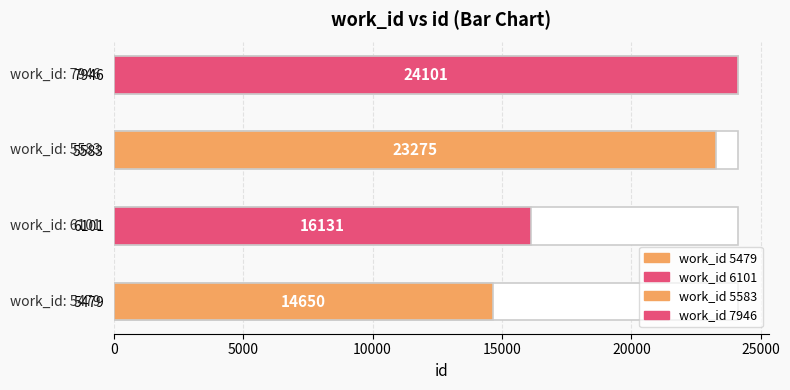

How many data points are above 23275?

1